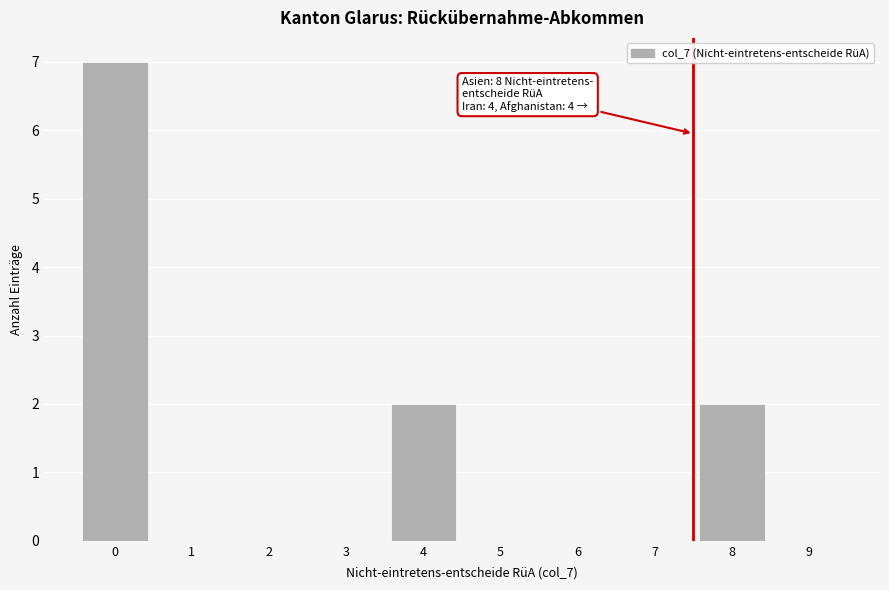

Reading left to right, extract all data points from this chart.

0=7	1=0	2=0	3=0	4=2	5=0	6=0	7=0	8=2	9=0